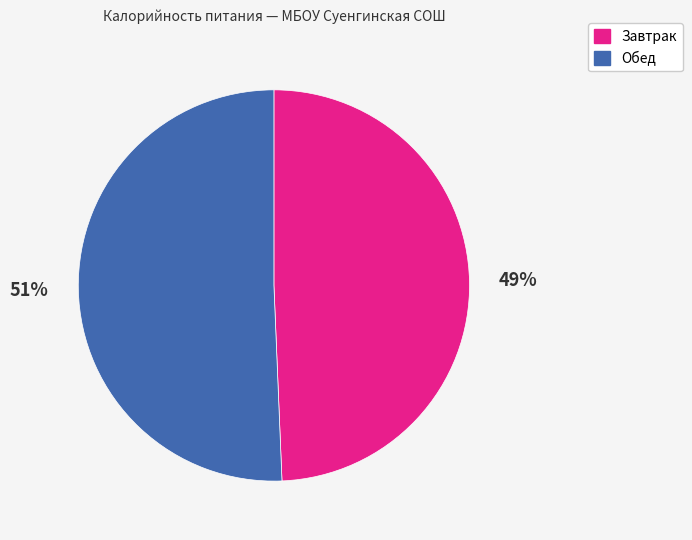

Rank the categories by value from highest to lowest.

Обед, Завтрак